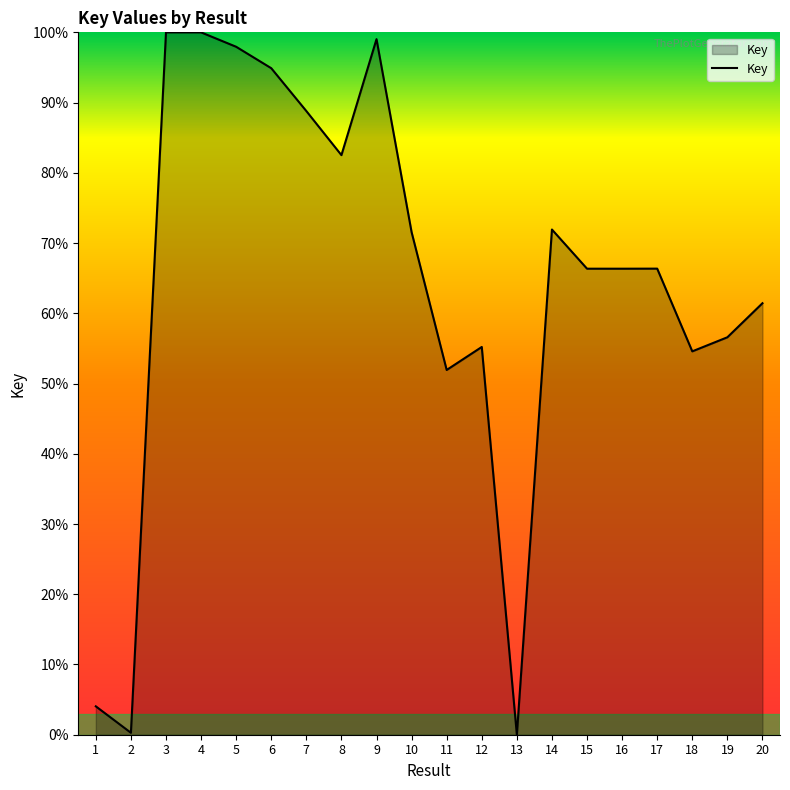

How many lines are shown in the chart?

1